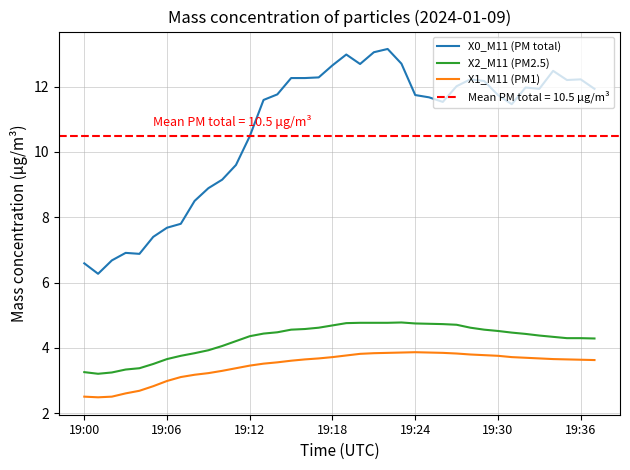

Rank the series at 16 from highest to lowest value.

X0_M11 (PM total), X2_M11 (PM2.5), X1_M11 (PM1)